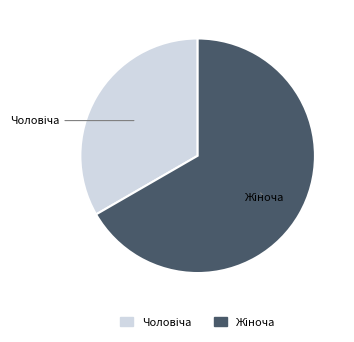

Does any single category account for the majority?

Yes